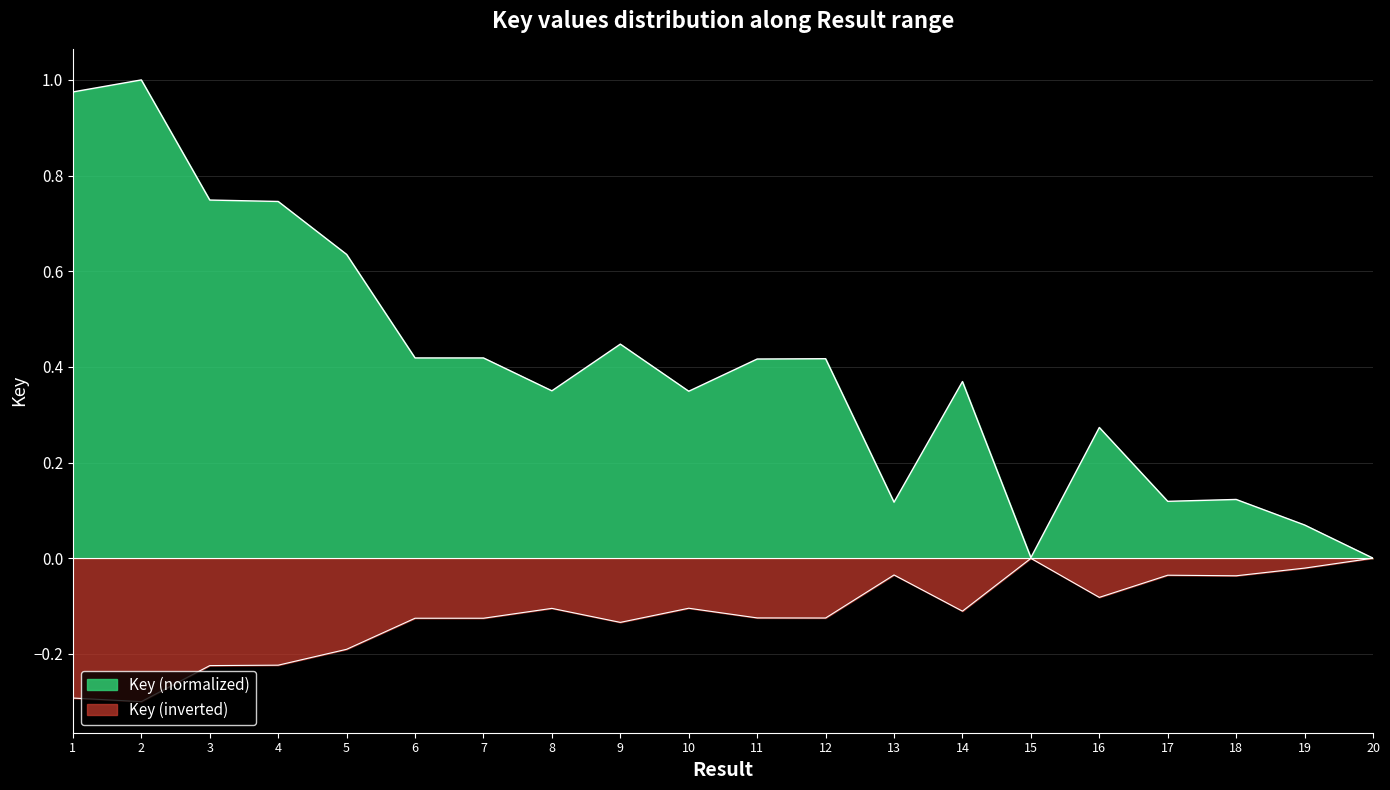

Reading left to right, extract all data points from this chart.

1.0	1.0	0.7	0.7	0.6	0.4	0.4	0.3	0.4	0.3	0.4	0.4	0.1	0.4	0.0	0.3	0.1	0.1	0.1	0.0